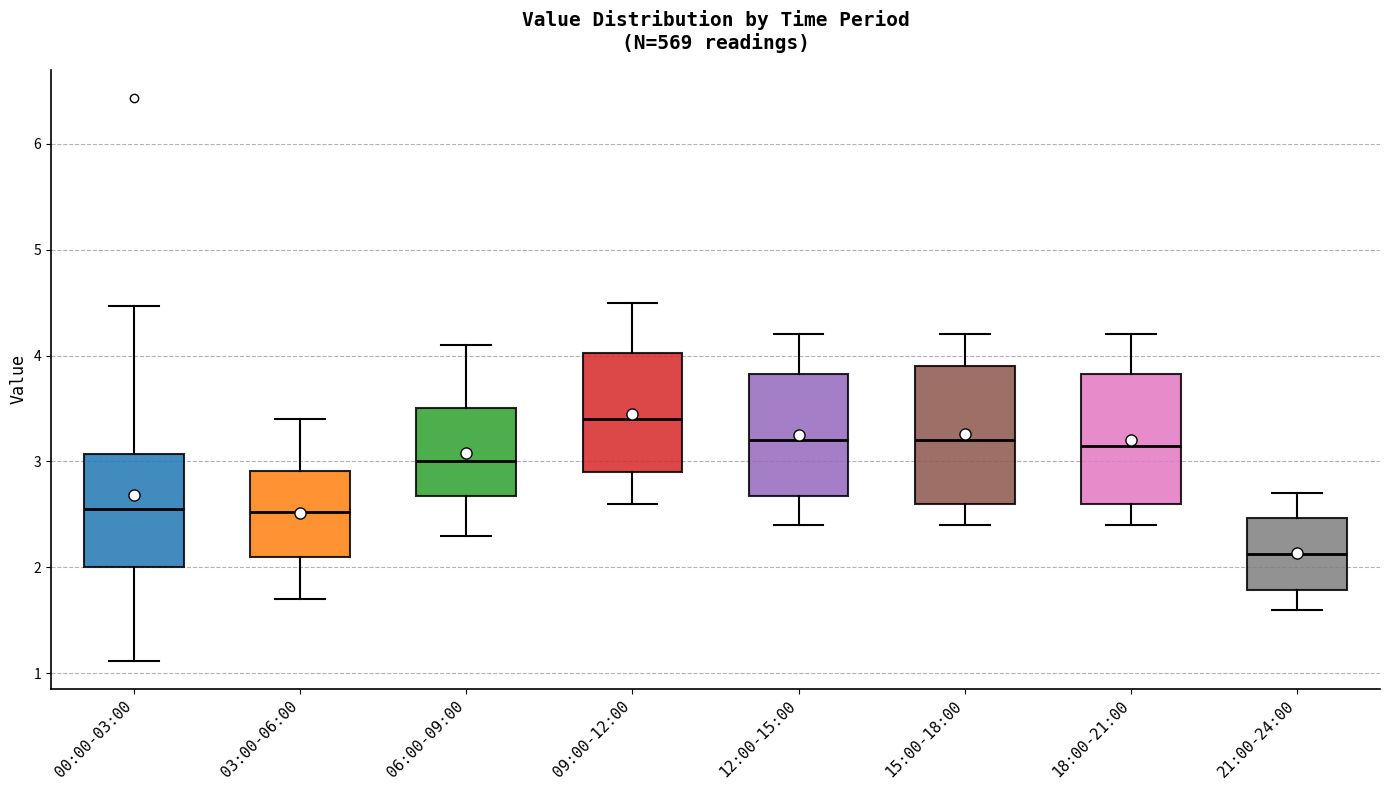

Which box's median line is the highest?

09:00-12:00